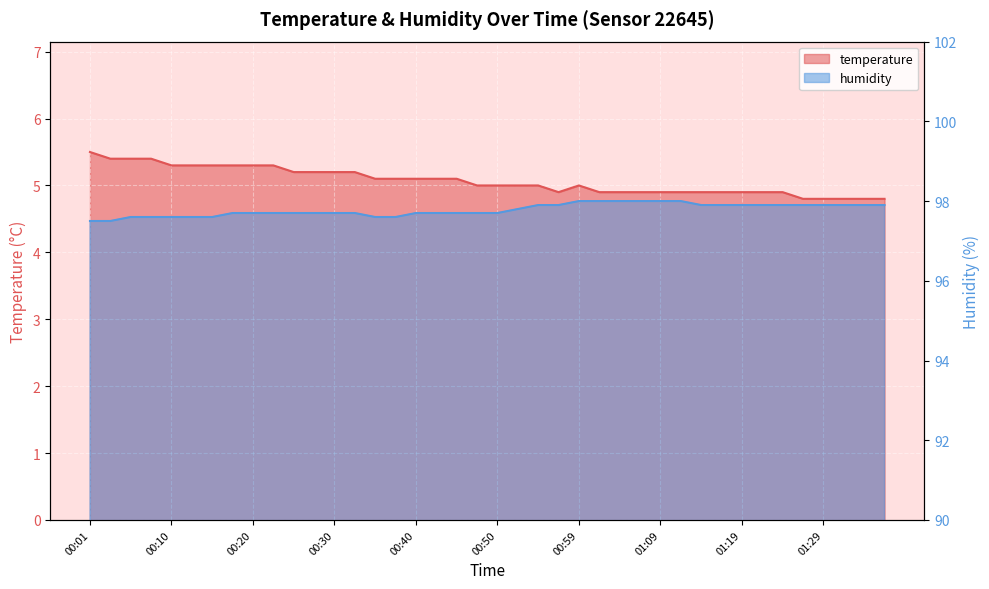

What are all the series names shown in the legend?

temperature, humidity